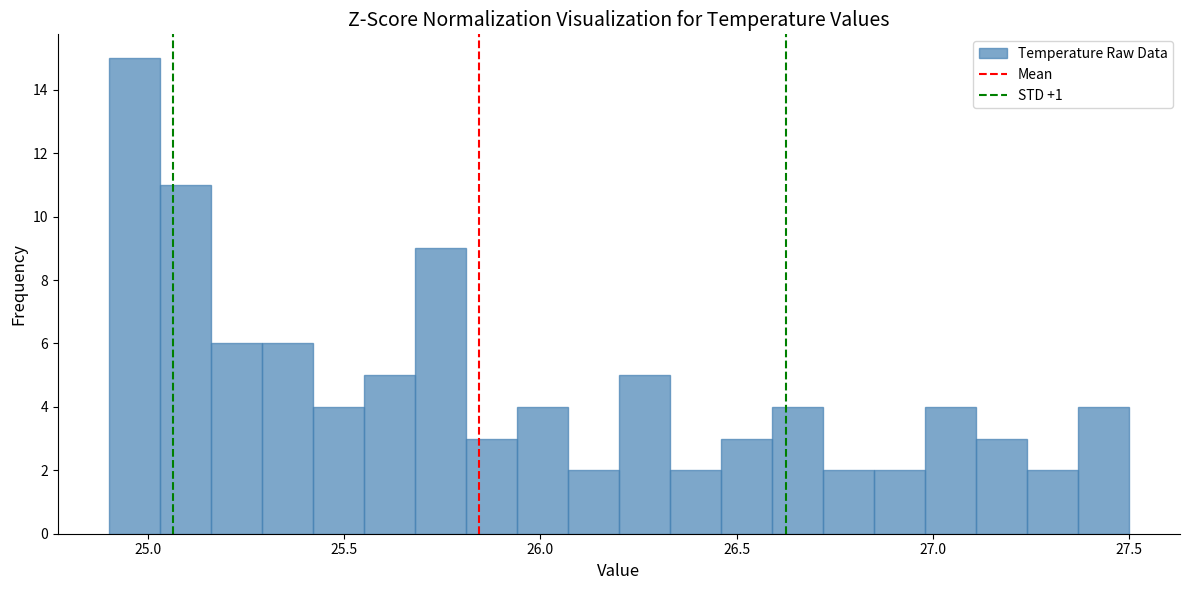

Around what value on the x-axis is the tallest bar? Give the approximate position of its centre, as read against the axis.

24.95